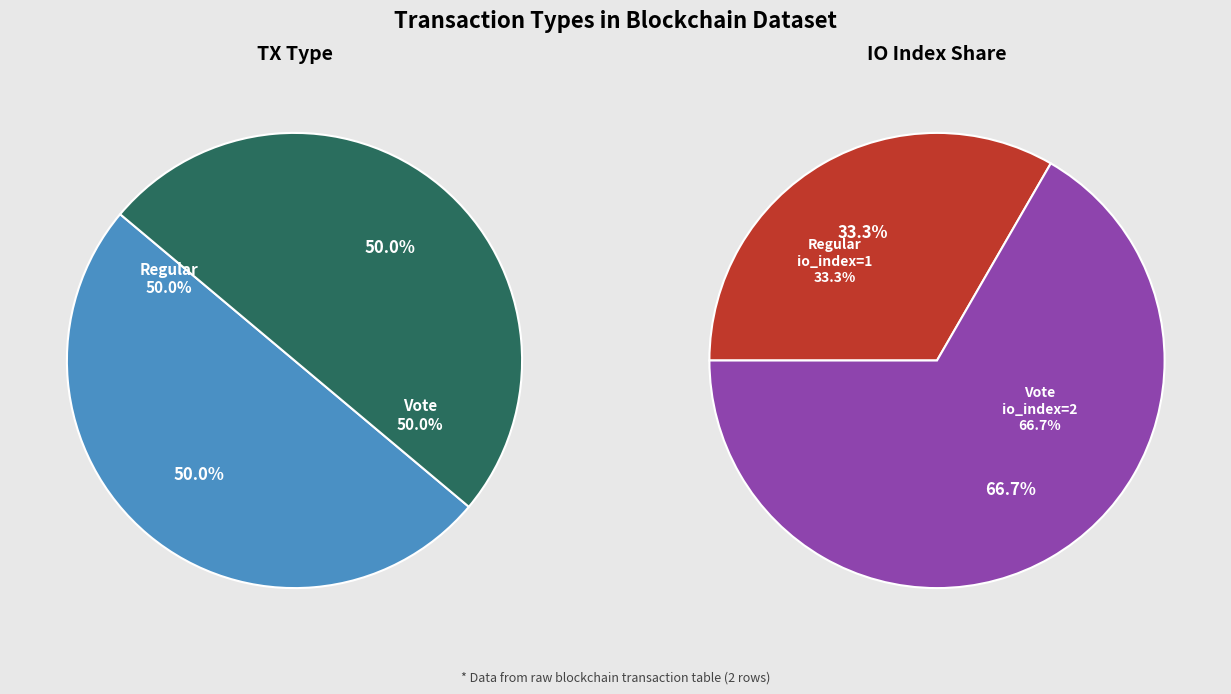

To the nearest percent, what is the difference between the largest and smallest slice percentages?

33%